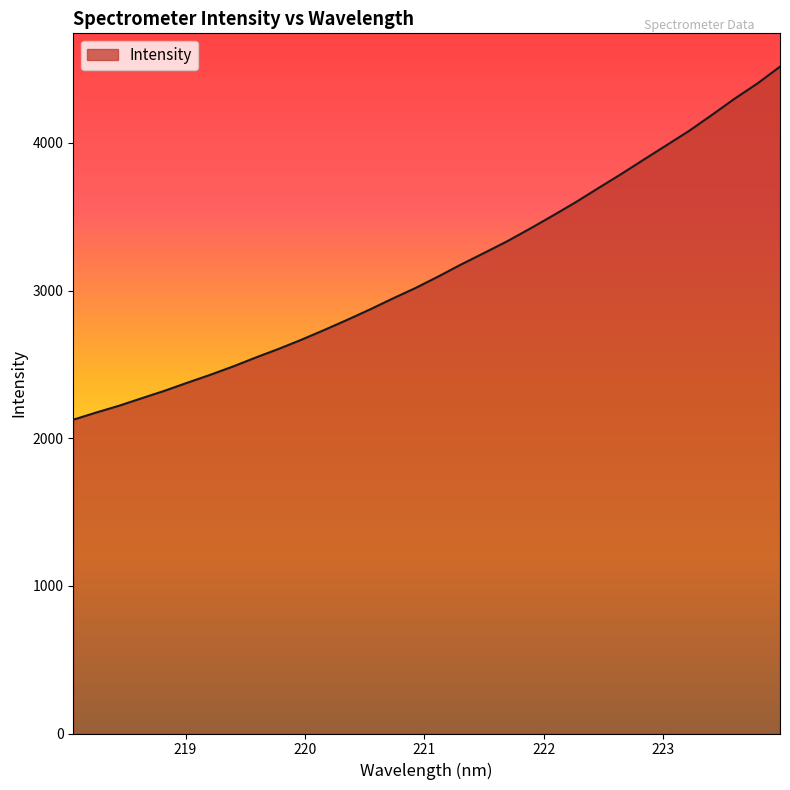

What is the greatest value displayed?

4516.7